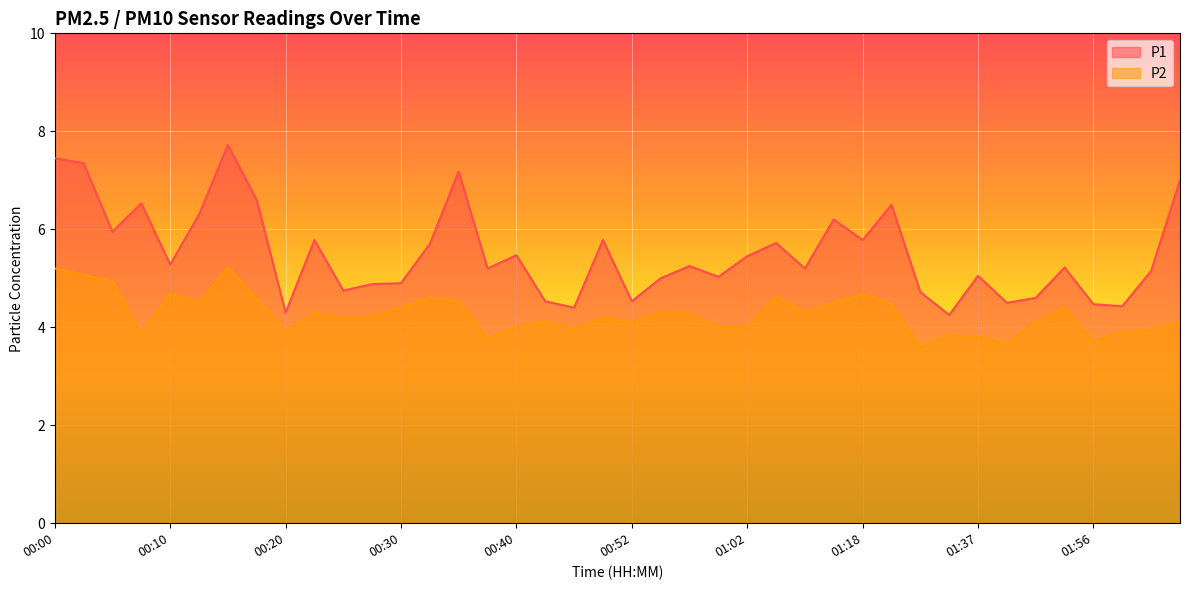

Which category has the highest value across all series?

00:15